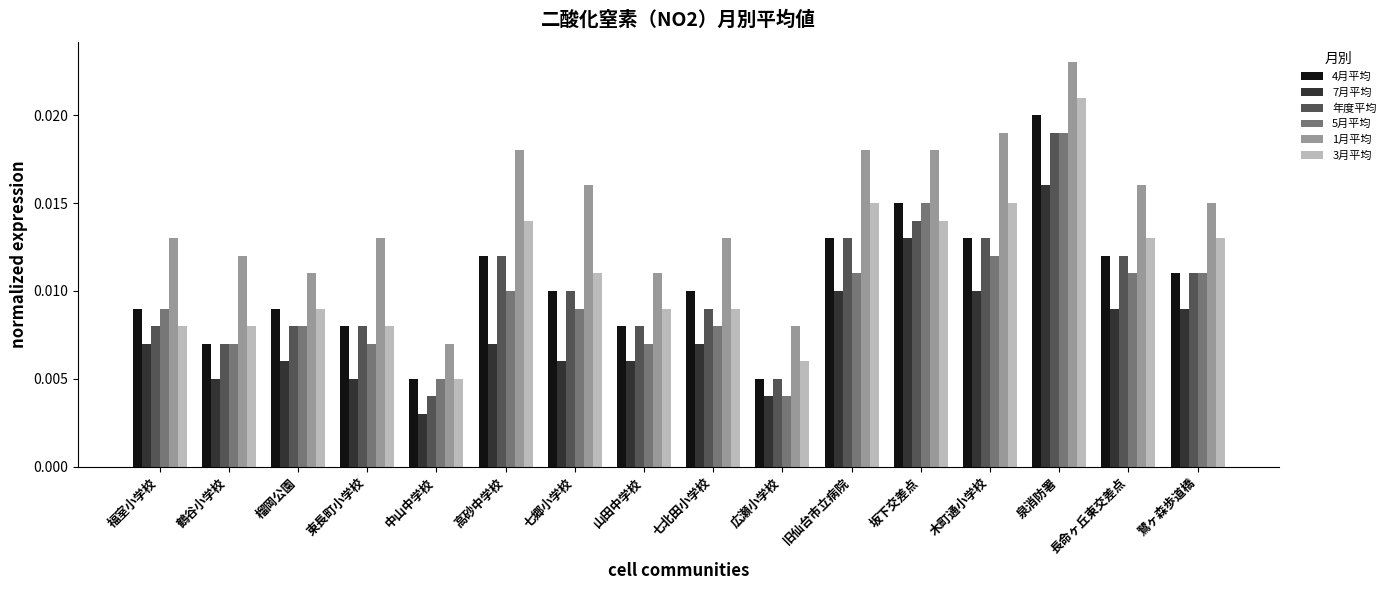

How many bars are there in total?

96